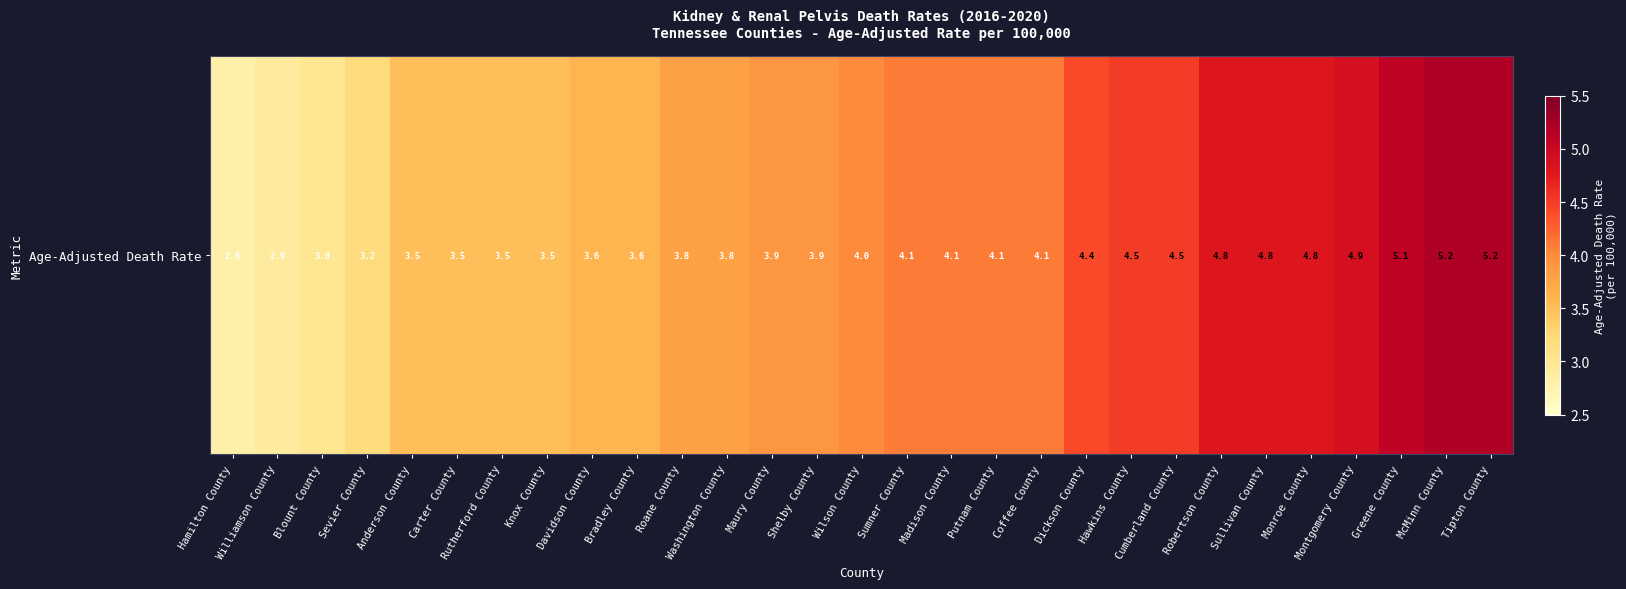

What is the sum of the values at Carter County and Knox County?

7.0